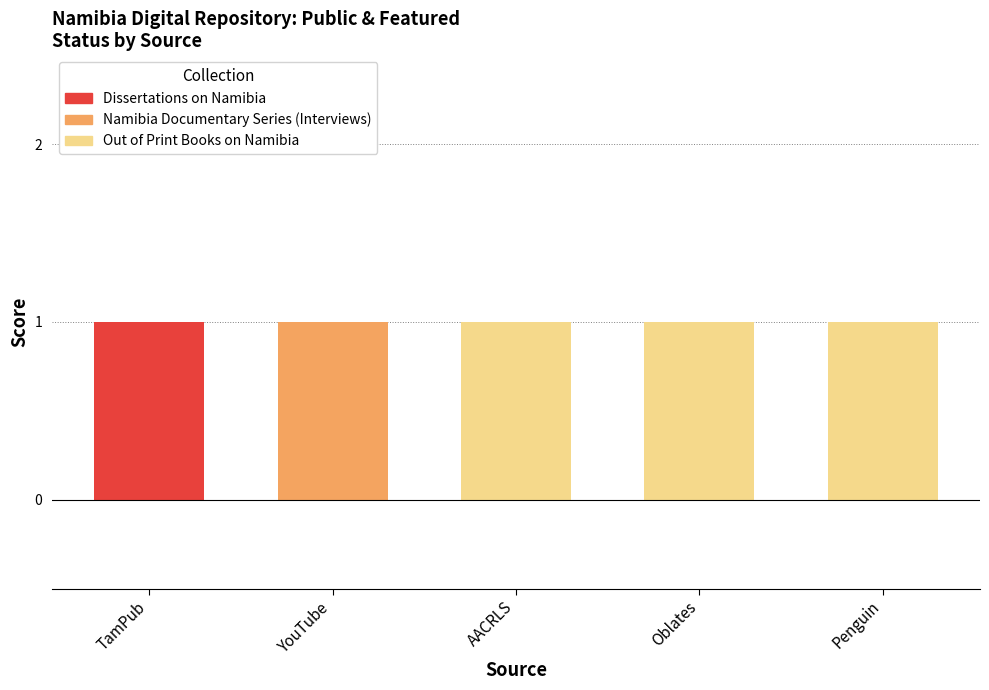

What is the value of the public bar at the 2nd from the left?

1